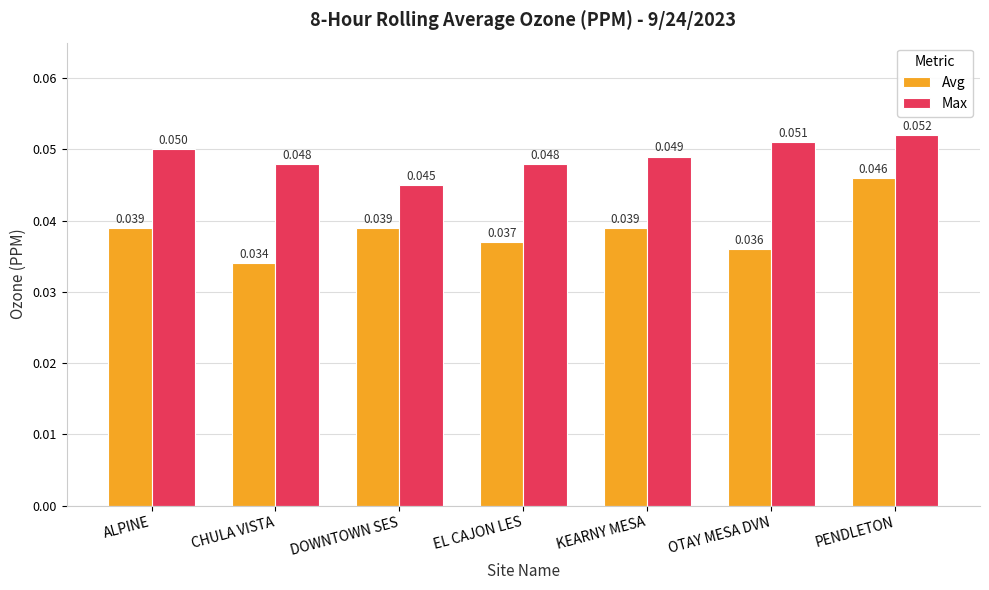

At how many categories does at least one series exceed 0?

7